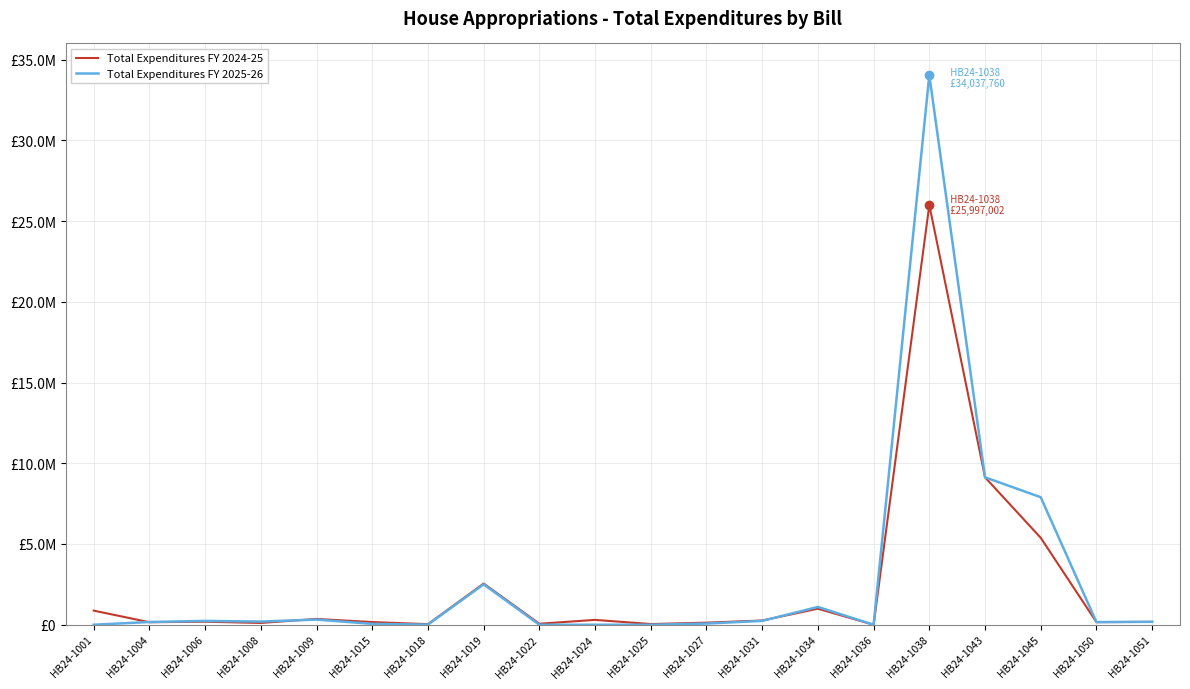

Which series has the largest total across all categories?

Total Expenditures FY 2025-26